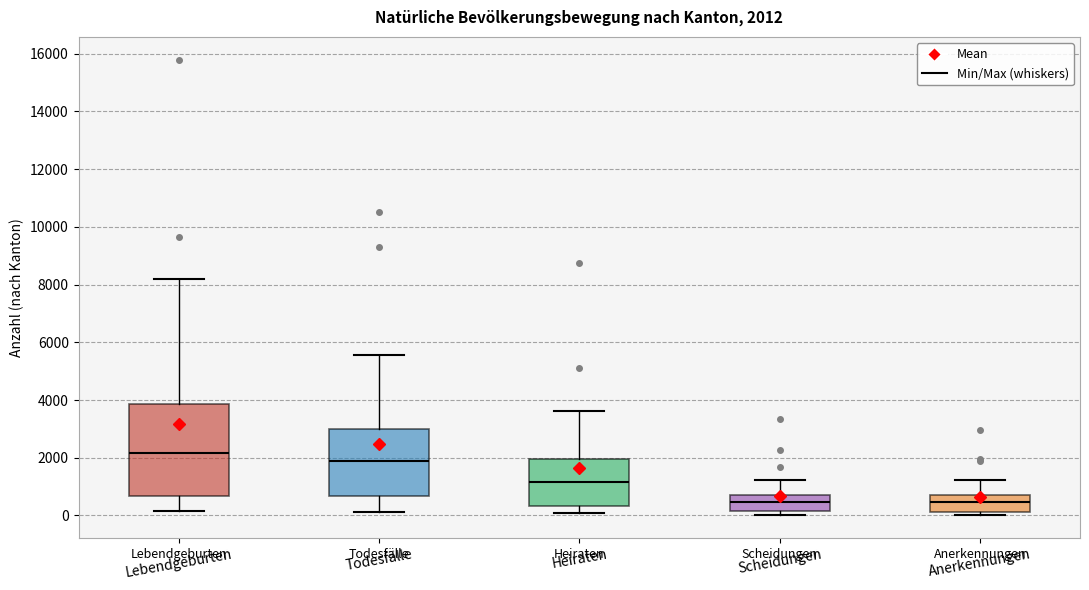

Which box has the highest median line?

Lebendgeburten